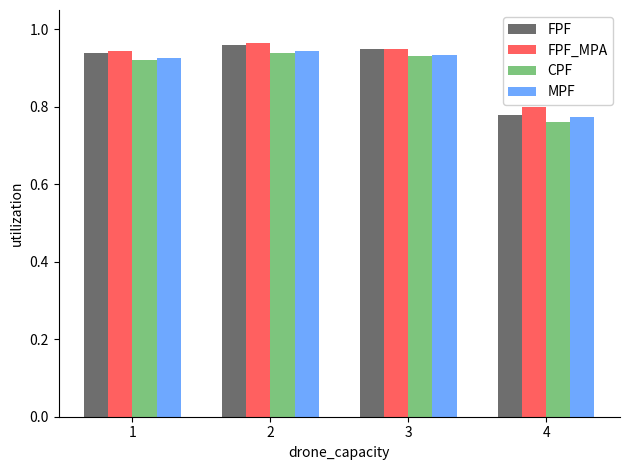

What is the sum of all MPF values?

3.6